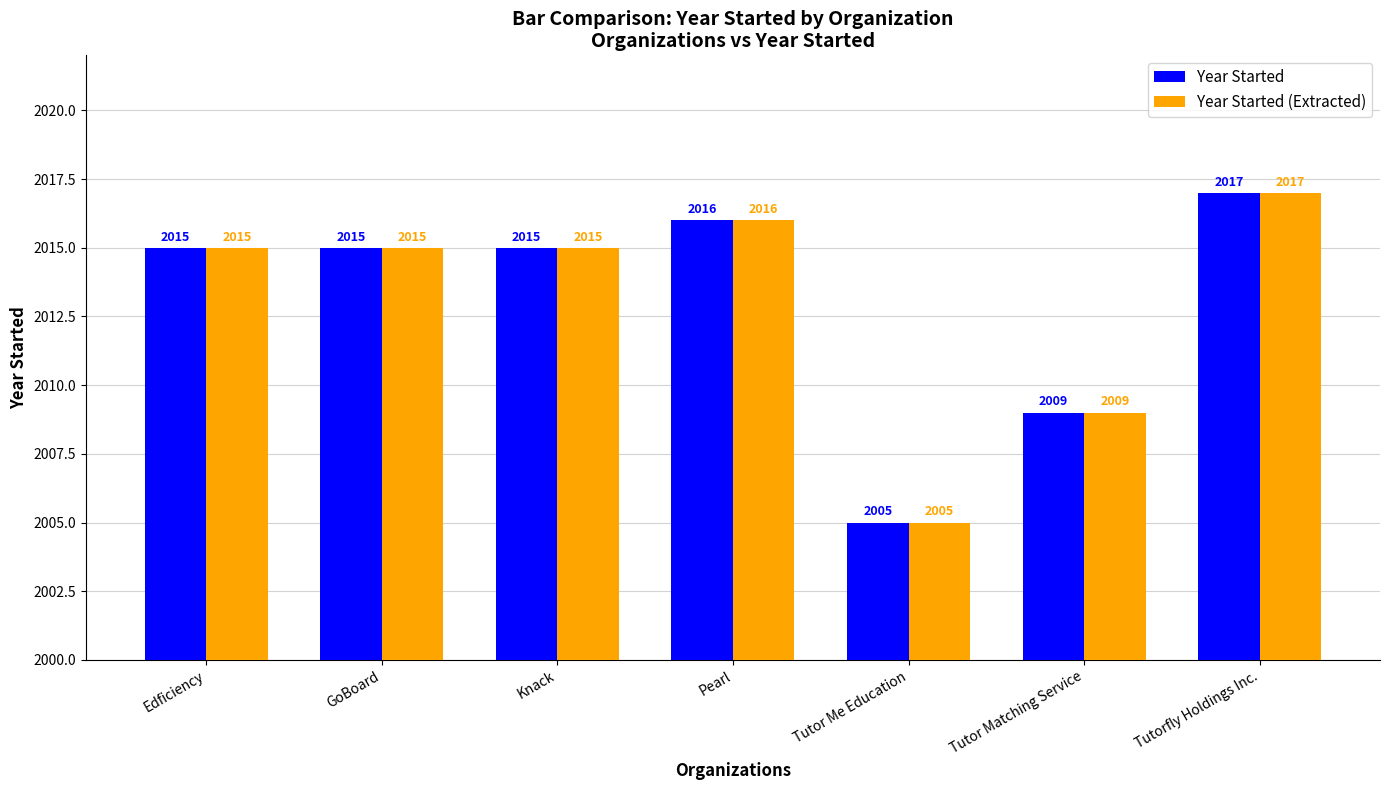

What is the sum of the Year Started values at Tutor Matching Service and GoBoard?

4024